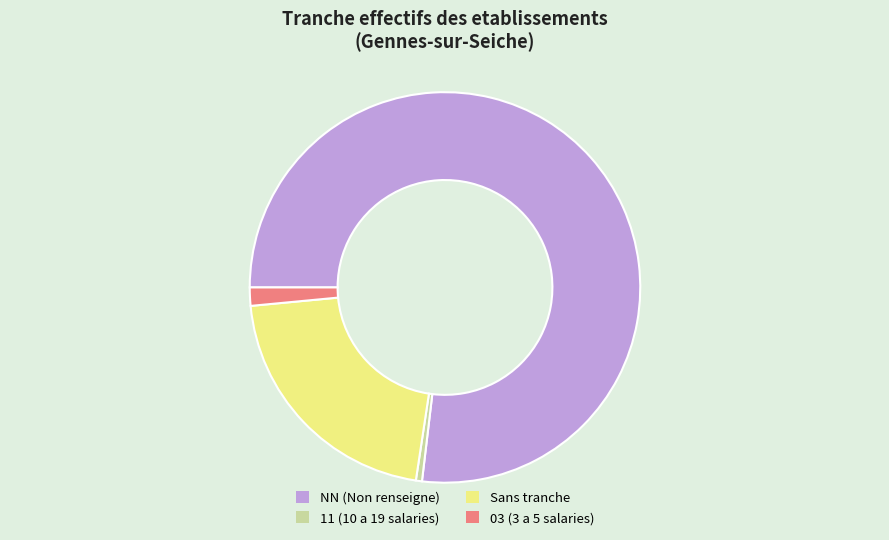

Which has a higher value, Sans tranche or 03 (3 a 5 salaries)?

Sans tranche